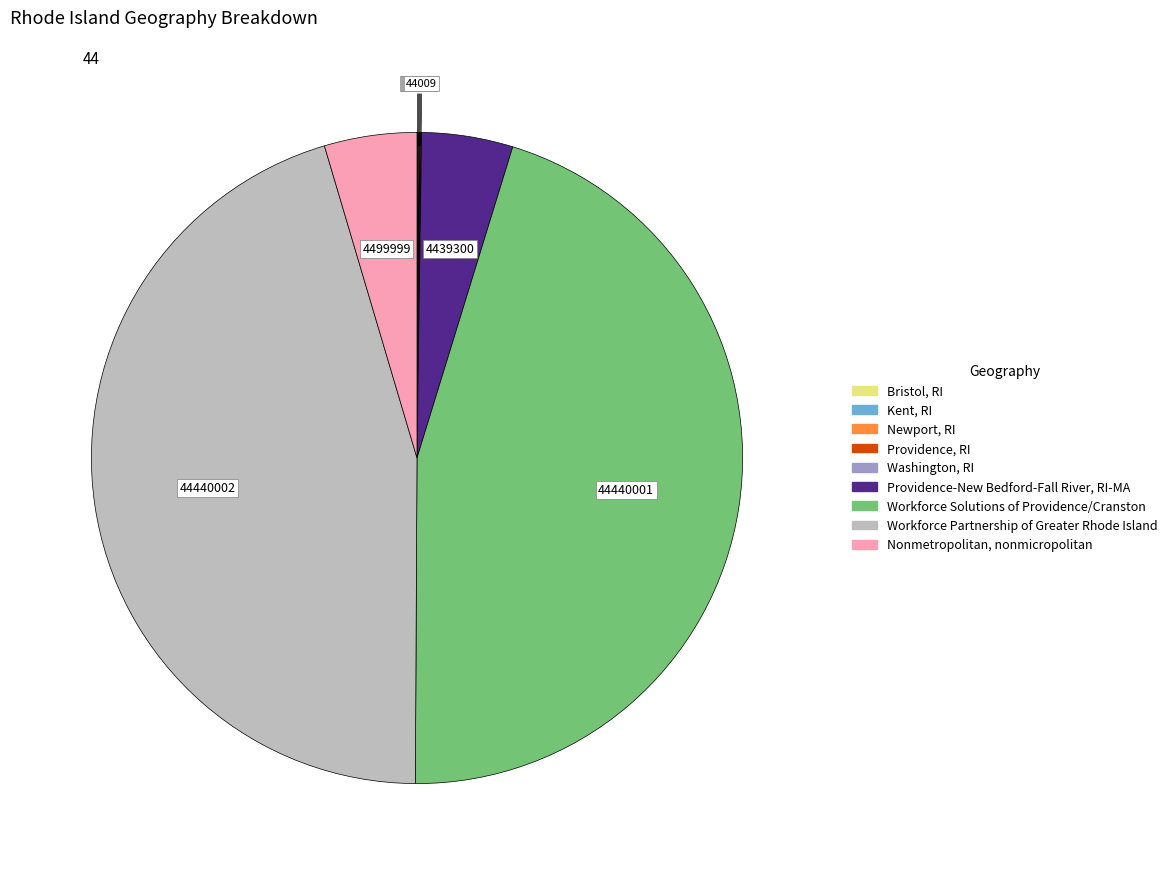

Is there a majority slice in this chart?

No